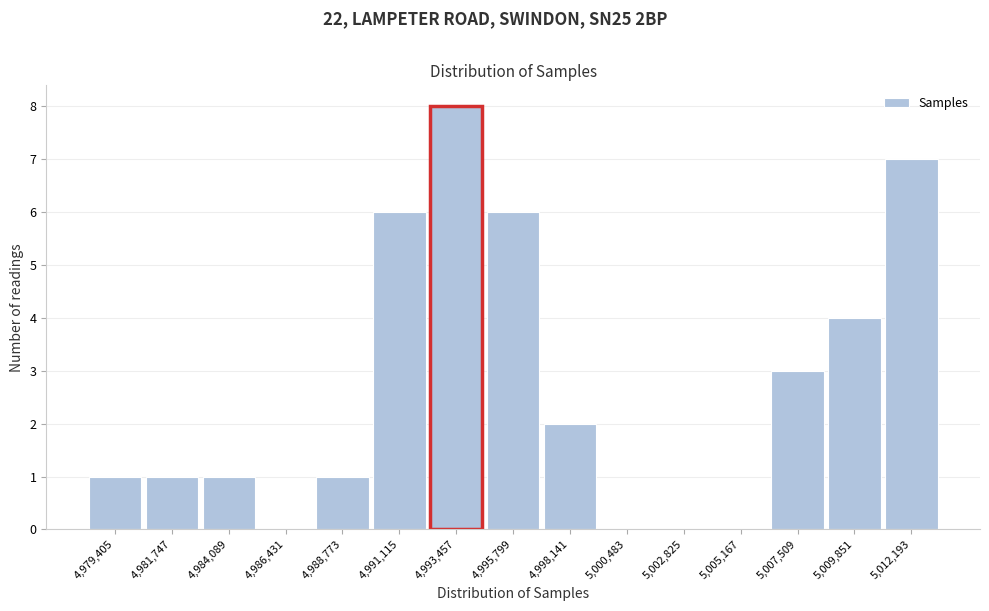

What is the height of the bar covering 5008500 to 5011000 on the x-axis? Neither the bar edges nor the heights are printed on the chart, so give them approximately, as read against the axes.

4